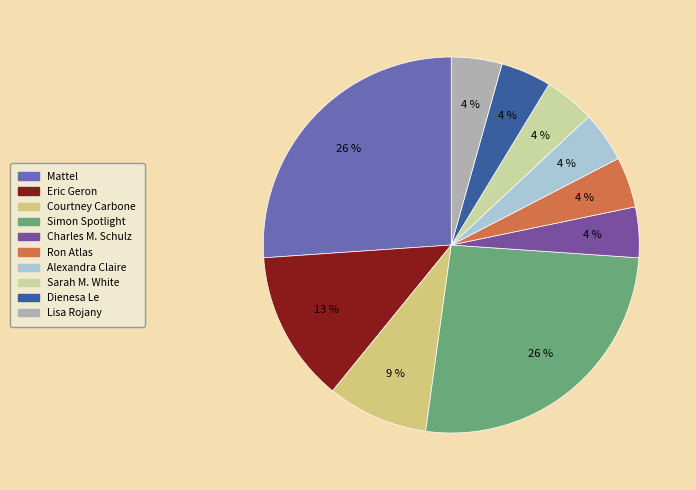

What percentage do Courtney Carbone and Lisa Rojany together represent?

13.0%